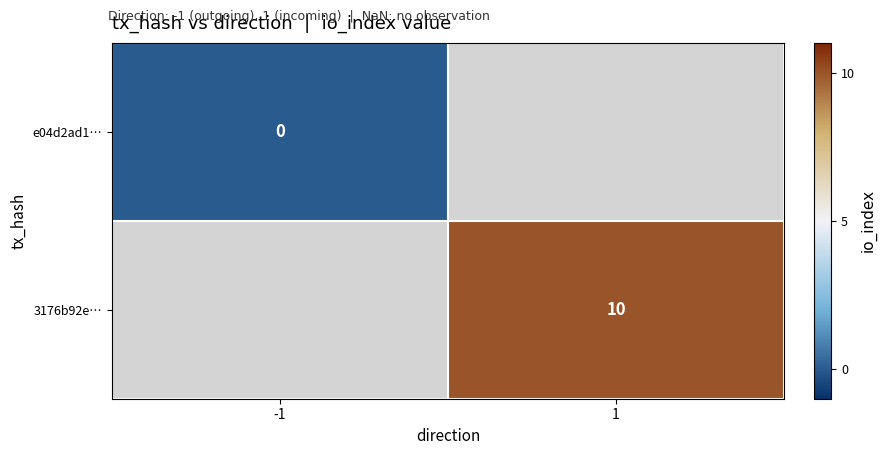

Between -1 and 1, which is larger?

1